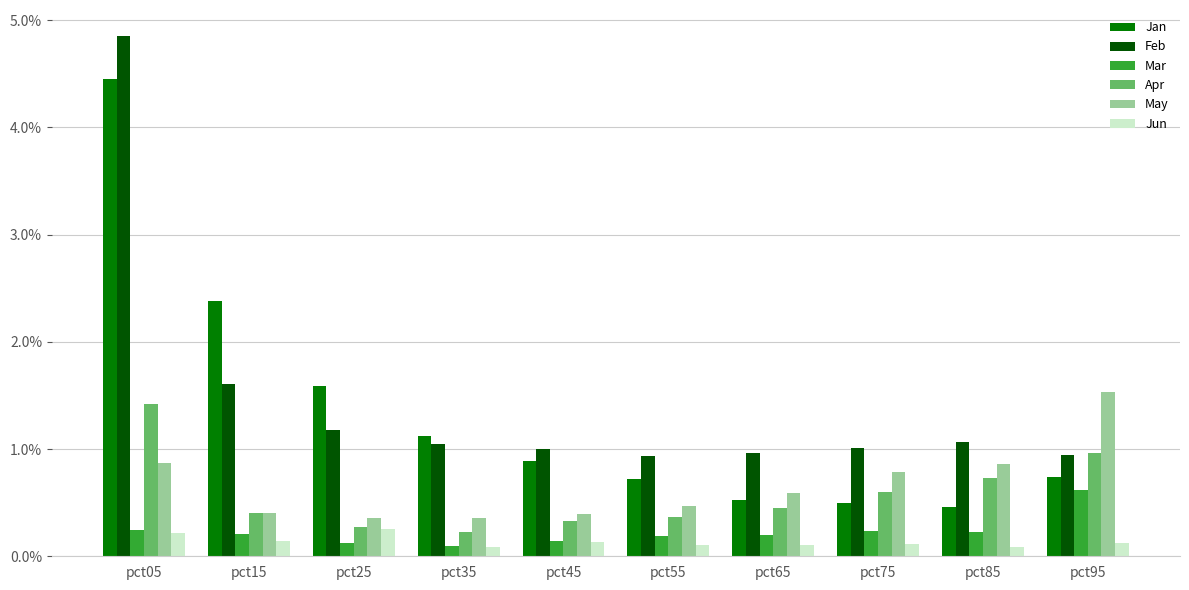

Read the May value at pct25.

0.4